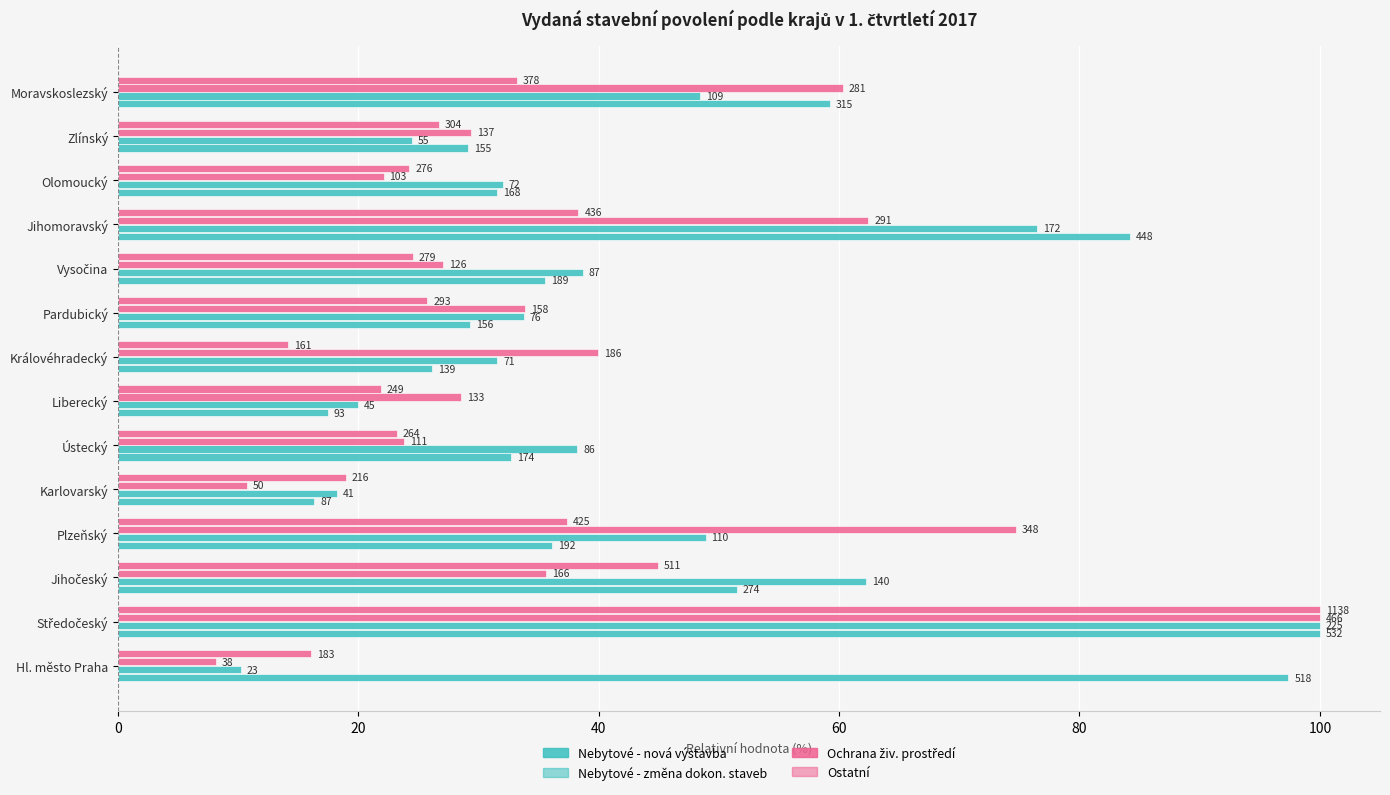

Does the chart contain any negative values?

No